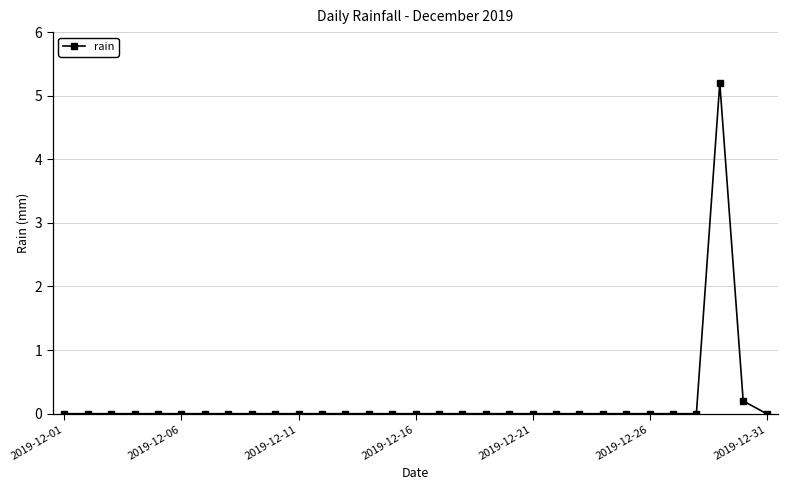

What is the sum of all values?

5.4